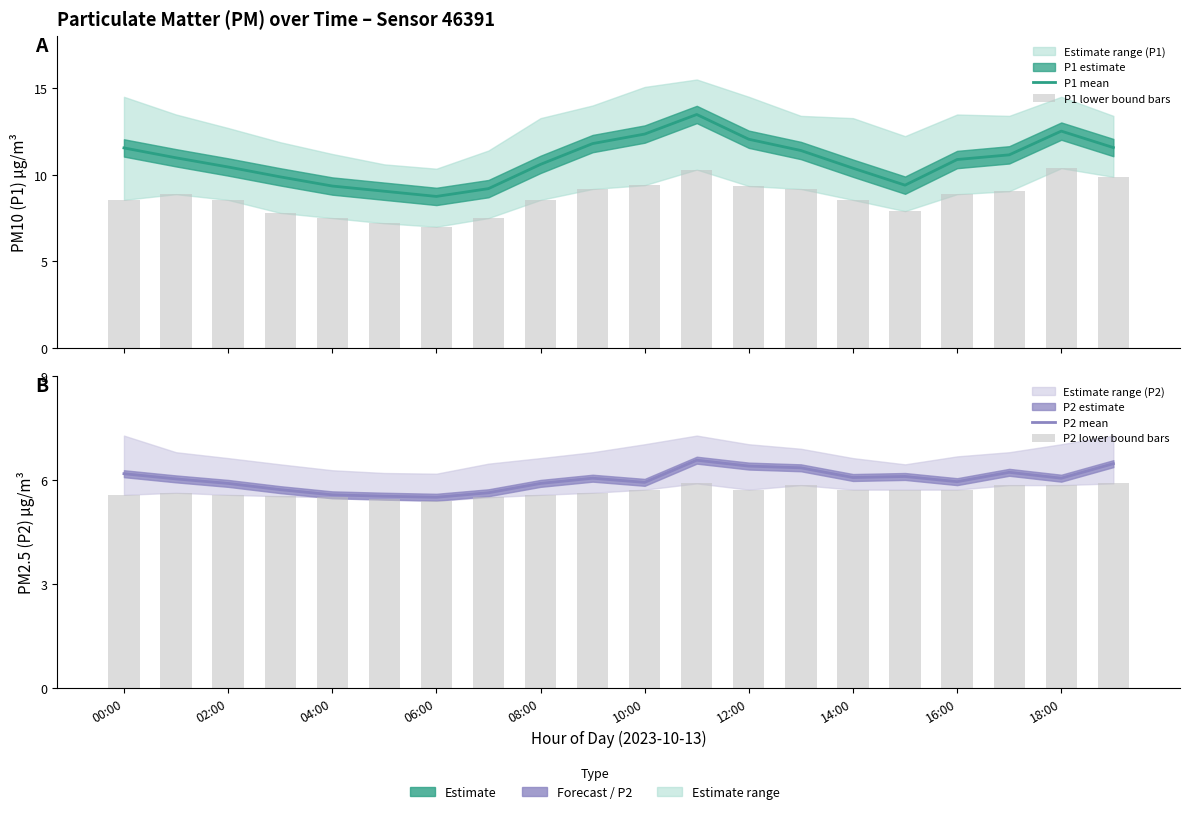

Reading left to right, list all the values displayed in this chart.

P1 mean: 11.6	11.0	10.4	9.9	9.3	9.1	8.8	9.2	10.6	11.8	12.3	13.5	12.1	11.4	10.4	9.4	10.9	11.2	12.5	11.6
P1 lower bound bars: 8.6	8.9	8.6	7.8	7.5	7.2	7.0	7.5	8.6	9.2	9.4	10.3	9.3	9.2	8.6	7.9	8.9	9.1	10.4	9.9
P2 mean: 6.2	6.0	5.9	5.7	5.6	5.5	5.5	5.6	5.9	6.0	5.9	6.6	6.4	6.3	6.1	6.1	6.0	6.2	6.0	6.5
P2 lower bound bars: 5.6	5.6	5.6	5.5	5.5	5.5	5.4	5.5	5.6	5.6	5.7	5.9	5.7	5.8	5.7	5.7	5.7	5.8	5.8	5.9